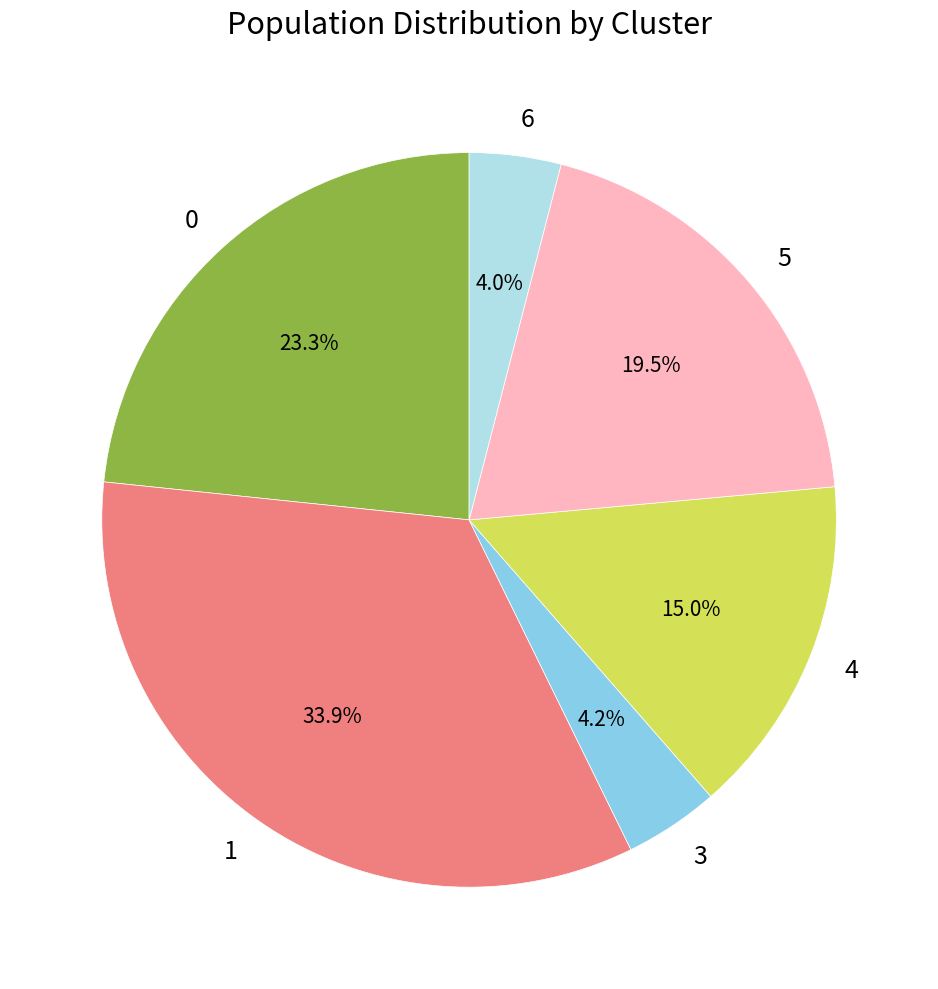

Count the number of slices in the pie.

6